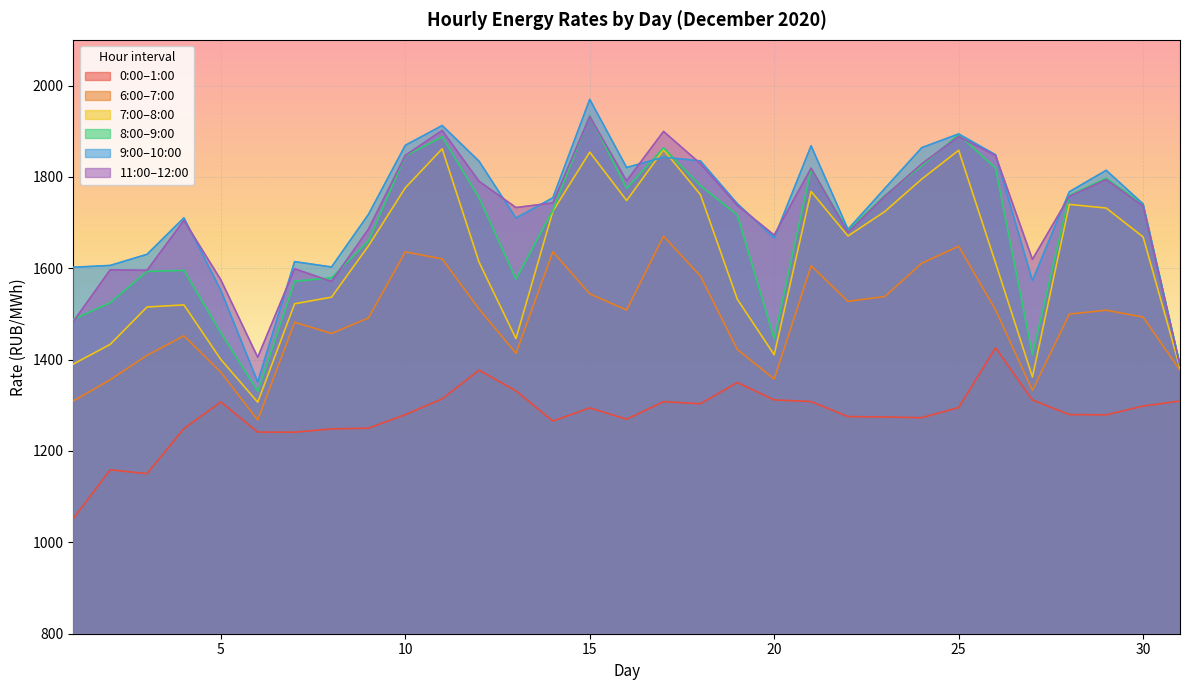

Which has a higher value, 23 or 26?

26